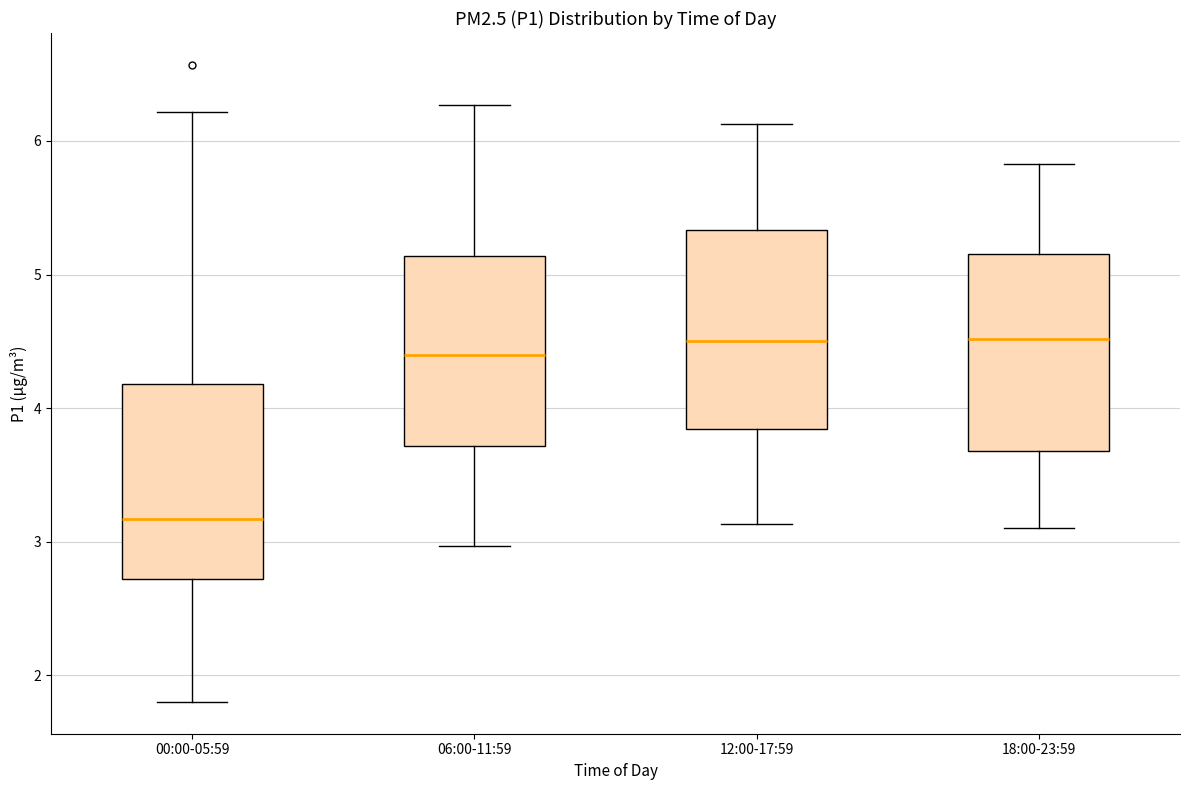

Reading left to right, transcribe this box plot: for each box, give where its median line is, the range the box spans, and where its two whiskers end, as read against the y-axis. The values are not printed on the chart, so give them approximately, as read against the axis.

00:00-05:59: median 3.2, box 2.7 to 4.2, whiskers 1.8 to 6.2
06:00-11:59: median 4.4, box 3.7 to 5.1, whiskers 3.0 to 6.3
12:00-17:59: median 4.5, box 3.8 to 5.3, whiskers 3.1 to 6.1
18:00-23:59: median 4.5, box 3.7 to 5.2, whiskers 3.1 to 5.8